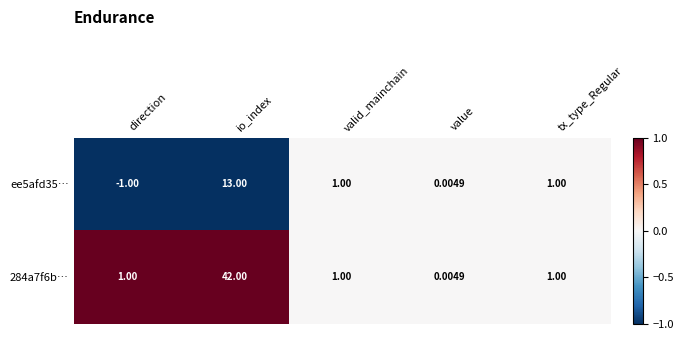

Is the value of ee5afd35… at direction greater than the value of 284a7f6b… at tx_type_Regular?

No